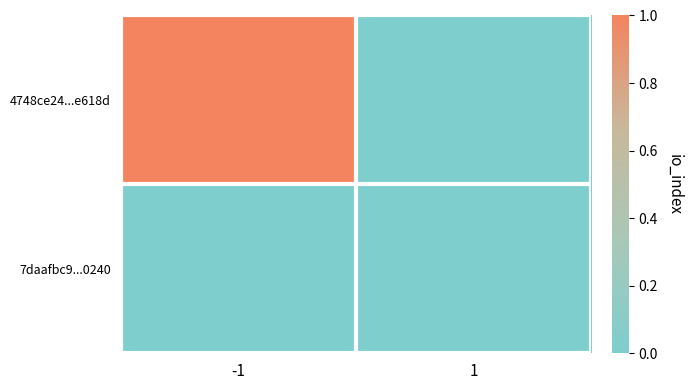

Reading left to right, list all the values displayed in this chart.

4748ce24...e618d: -1=1	1=0
7daafbc9...0240: -1=0	1=0